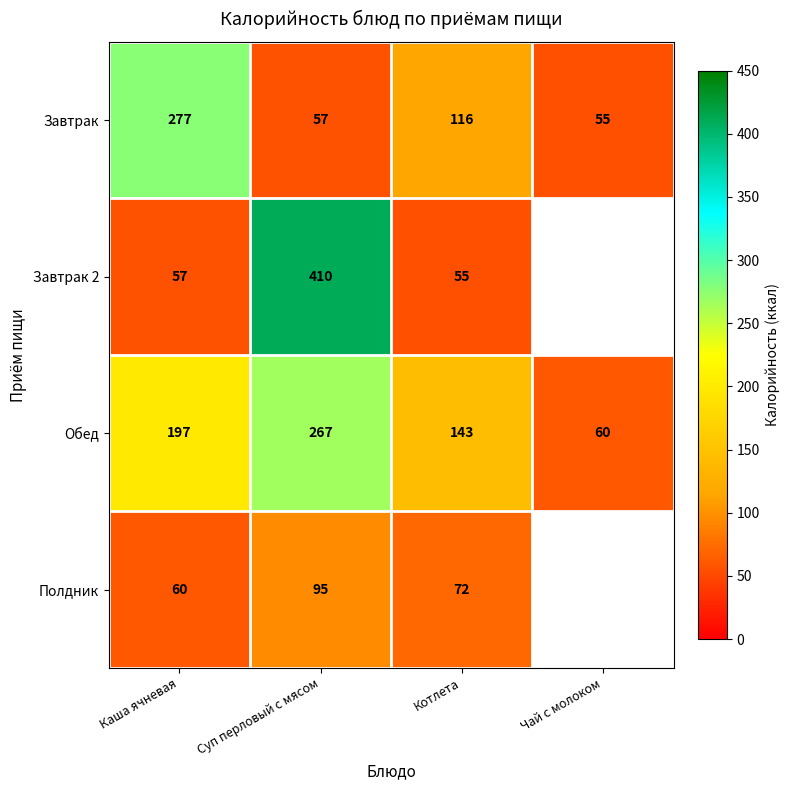

List the labels in order of Обед value, largest first.

Суп перловый с мясом, Каша ячневая, Котлета, Чай с молоком